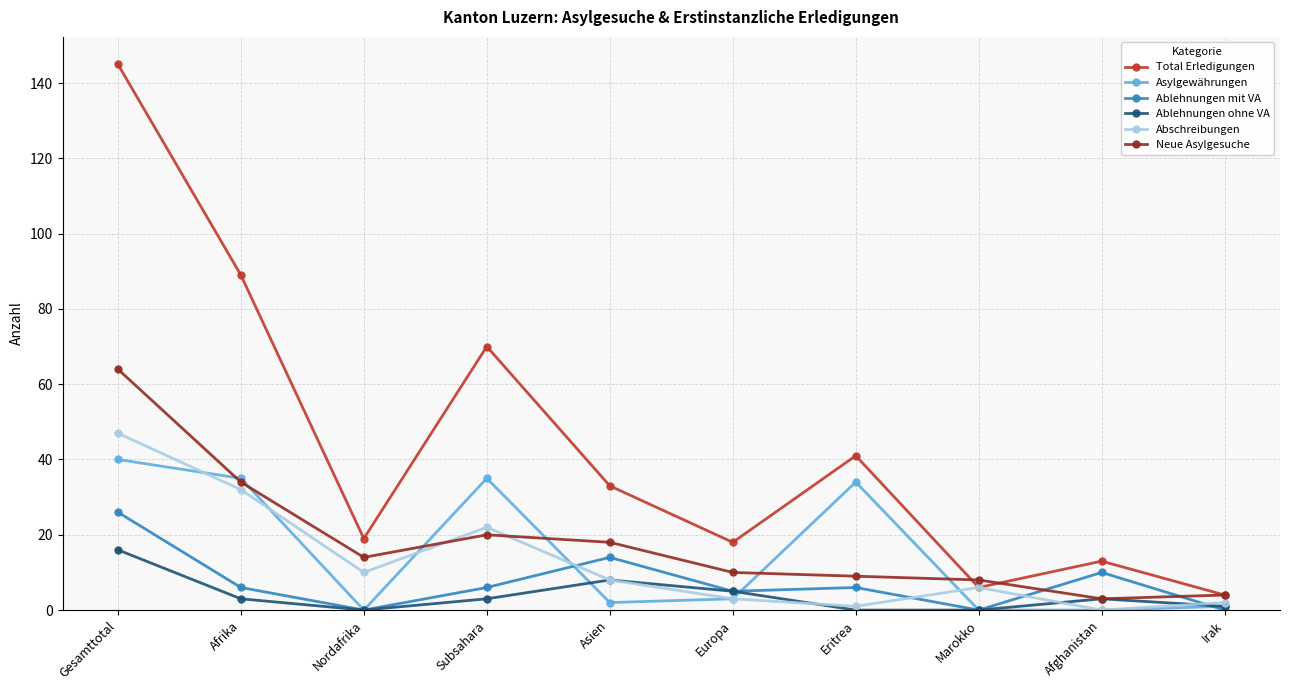

List the series in order of their peak value, highest first.

Total Erledigungen, Neue Asylgesuche, Abschreibungen, Asylgewährungen, Ablehnungen mit VA, Ablehnungen ohne VA